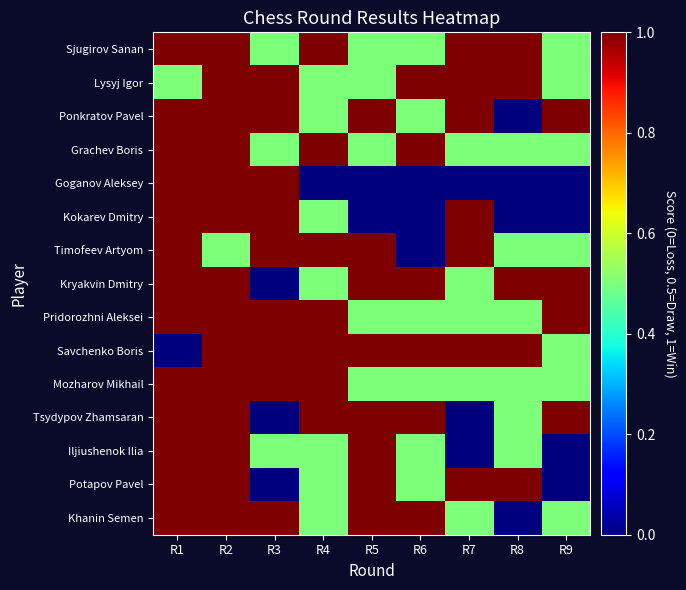

Which series changed the most between R2 and R7?

Goganov Aleksey